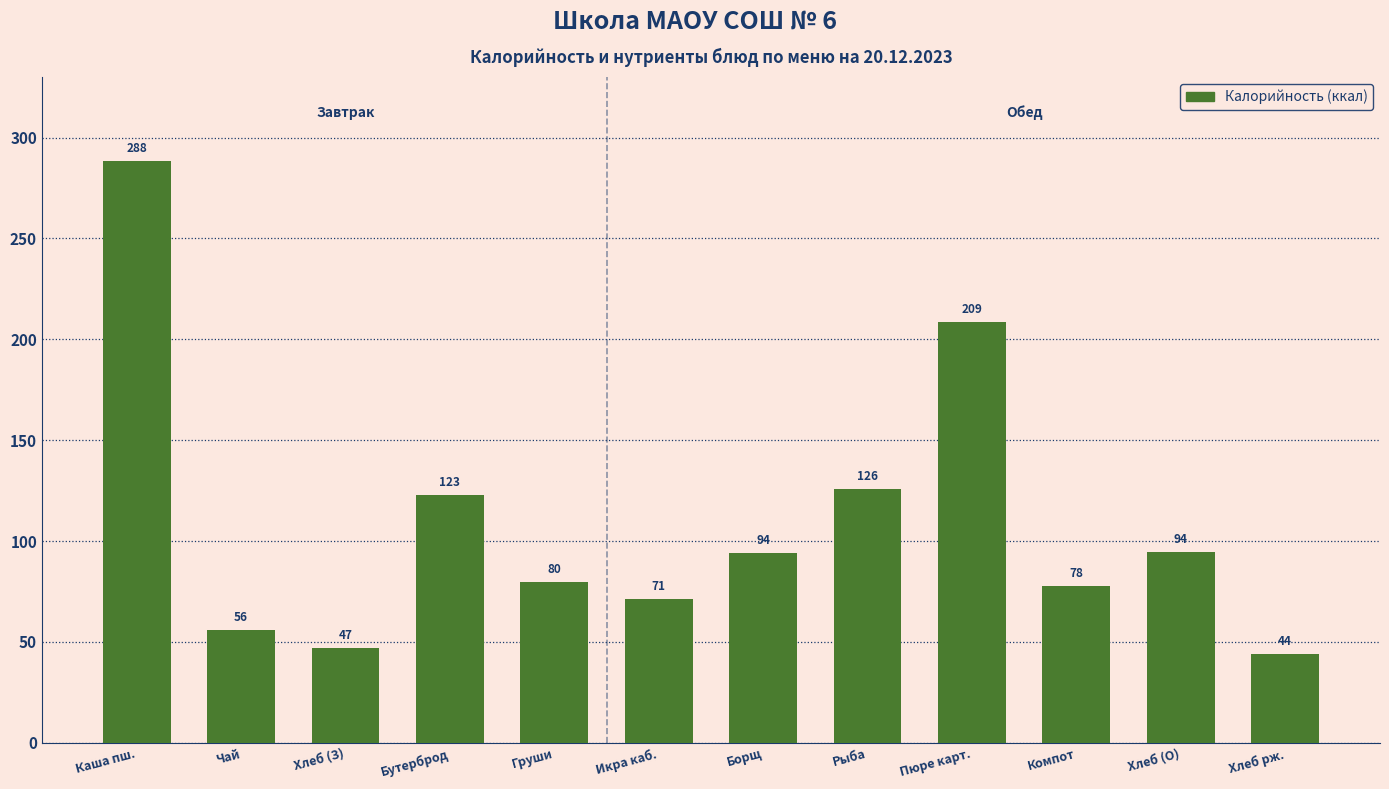

What is the approximate value at Икра каб.?

71.4